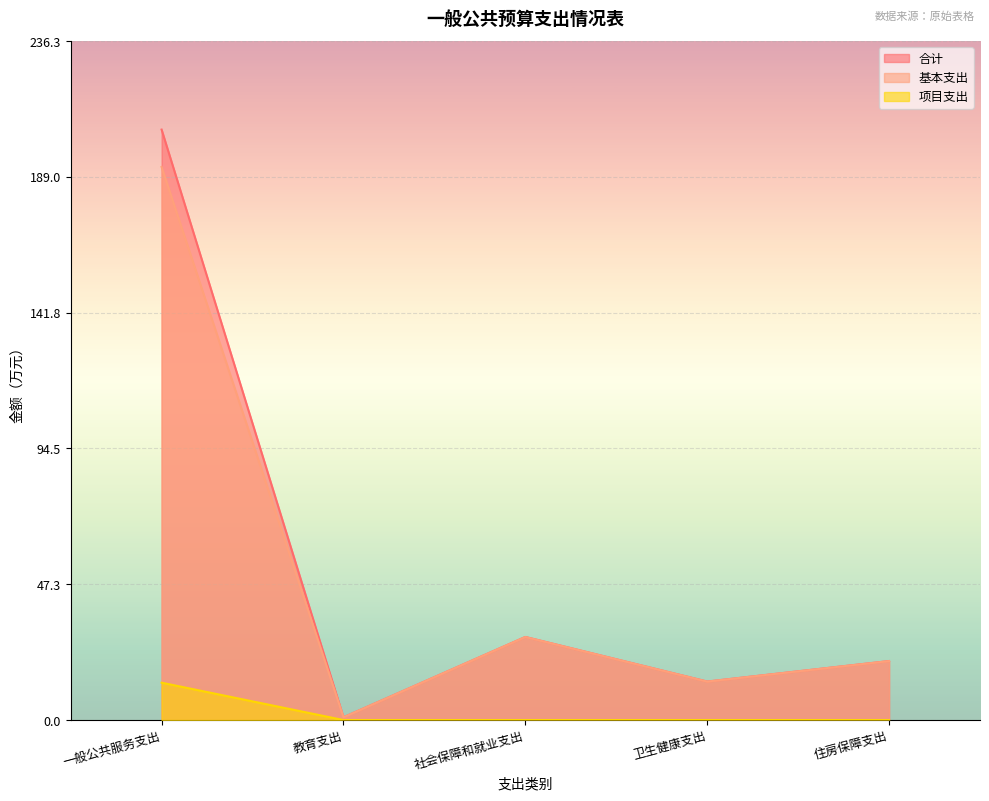

How many values in the 基本支出 series are below 20?

2